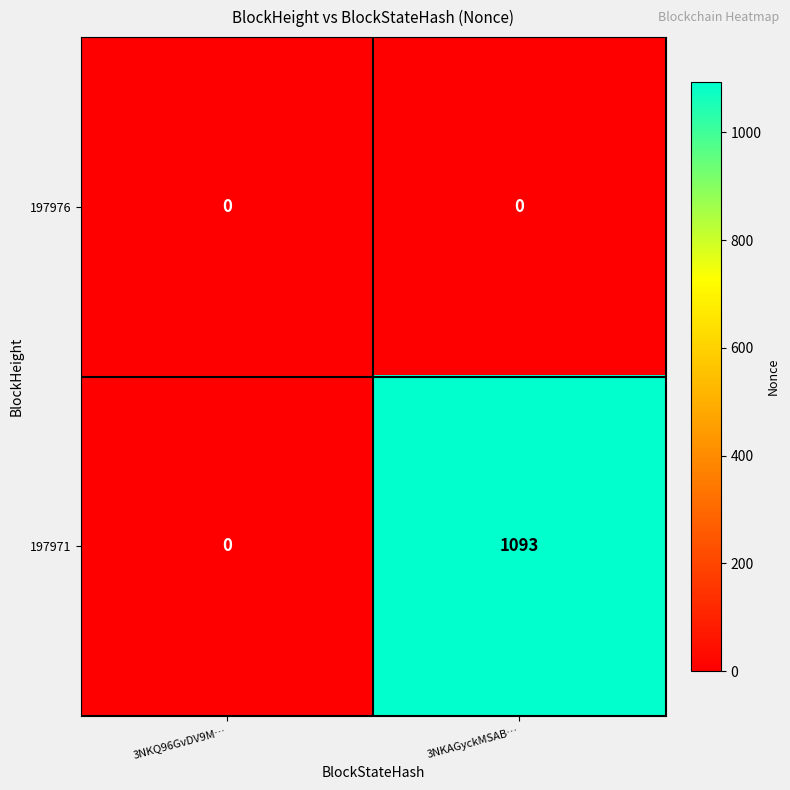

Which series has the largest total across all categories?

197971